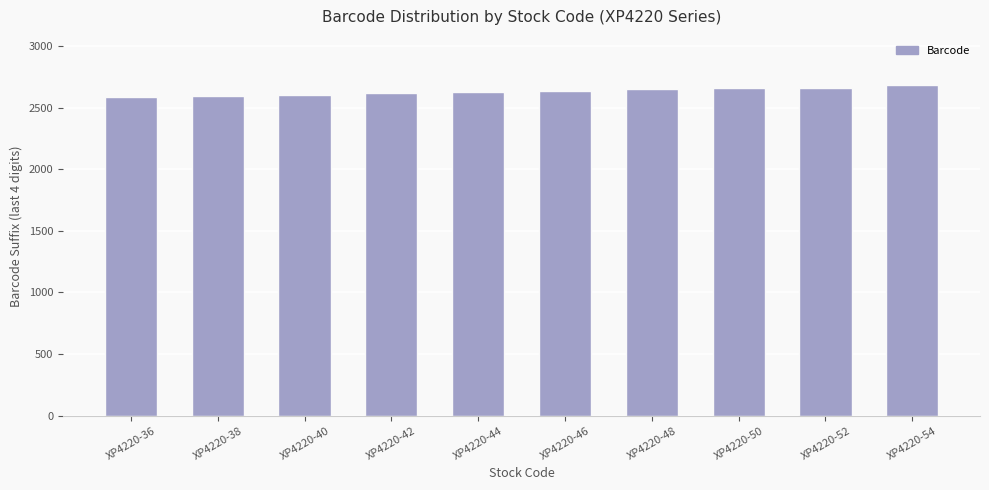

What is the greatest value displayed?

2679